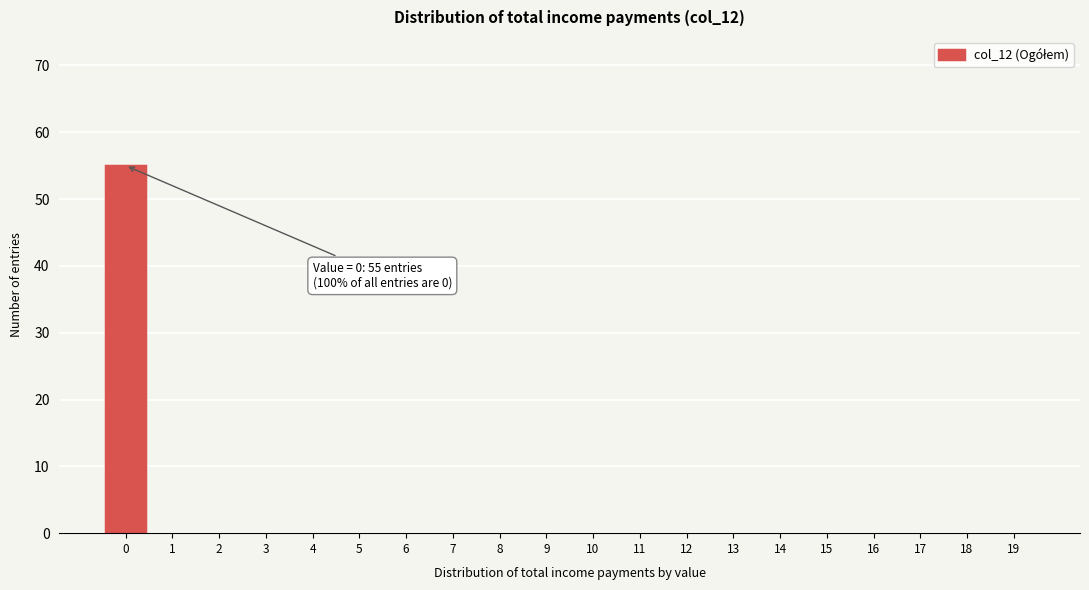

Reading right to left, transcribe all the data shown in this chart.

19=0	18=0	17=0	16=0	15=0	14=0	13=0	12=0	11=0	10=0	9=0	8=0	7=0	6=0	5=0	4=0	3=0	2=0	1=0	0=55